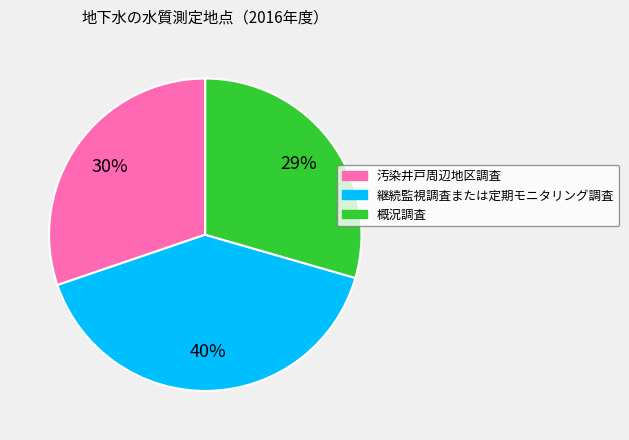

How many segments does this pie chart have?

3